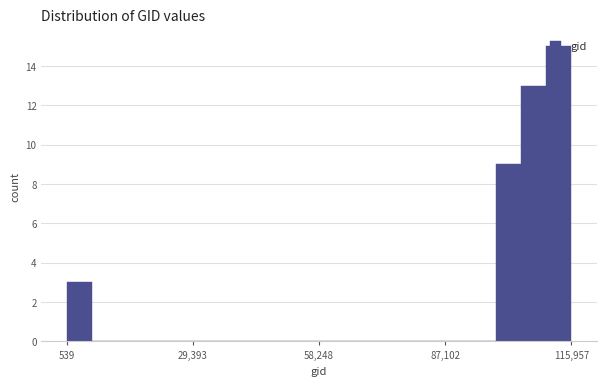

Around what value on the x-axis is the tallest bar? Give the approximate position of its centre, as read against the axis.

115000